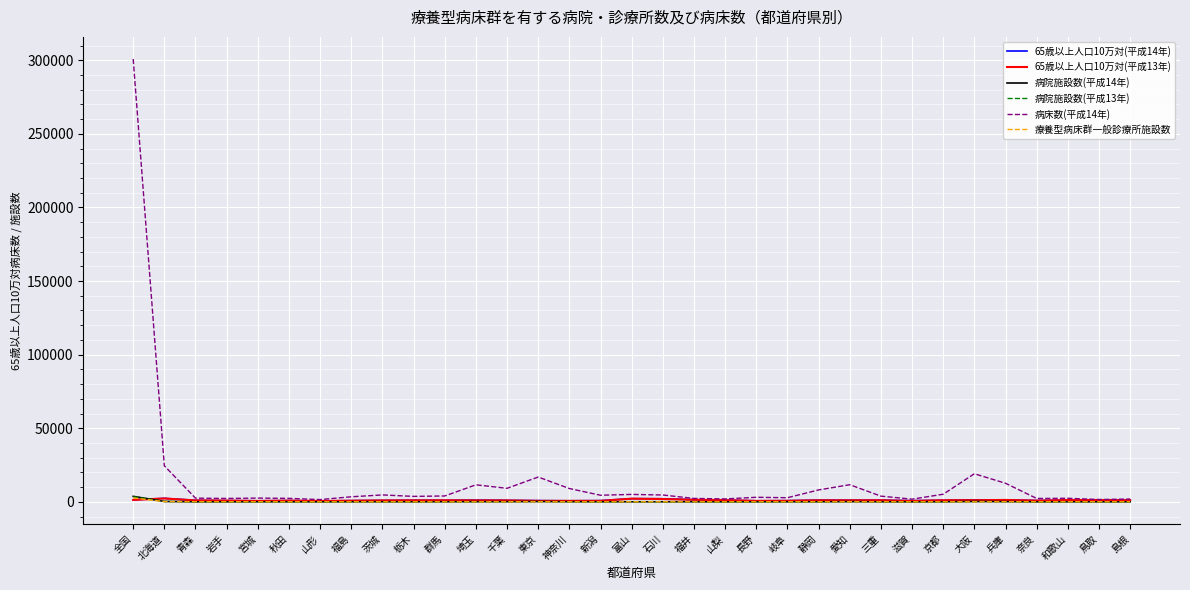

Which category has the highest value across all series?

全国